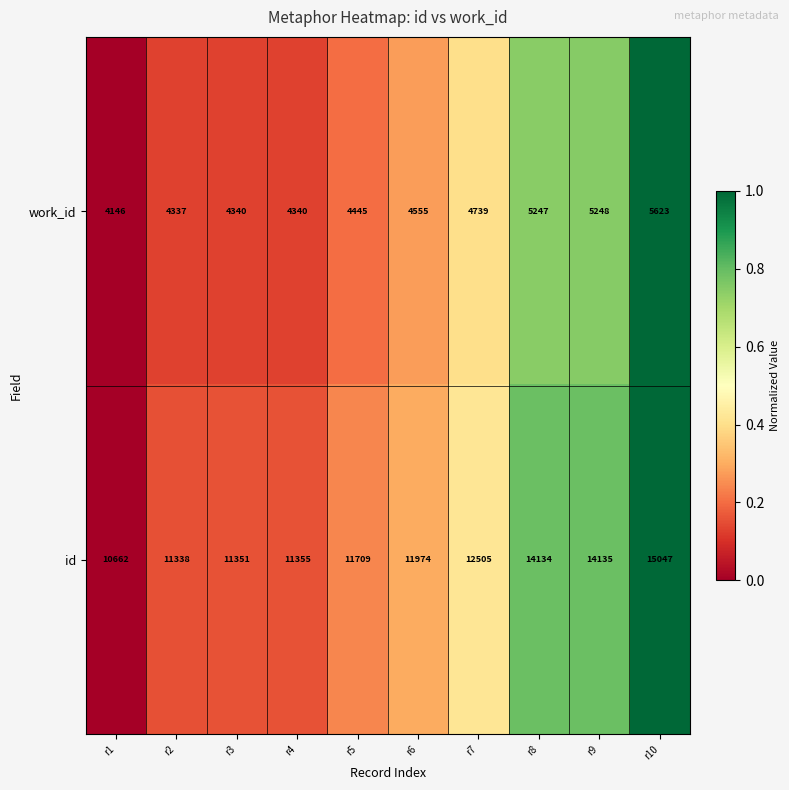

At which category is the sum across all series the highest?

r10